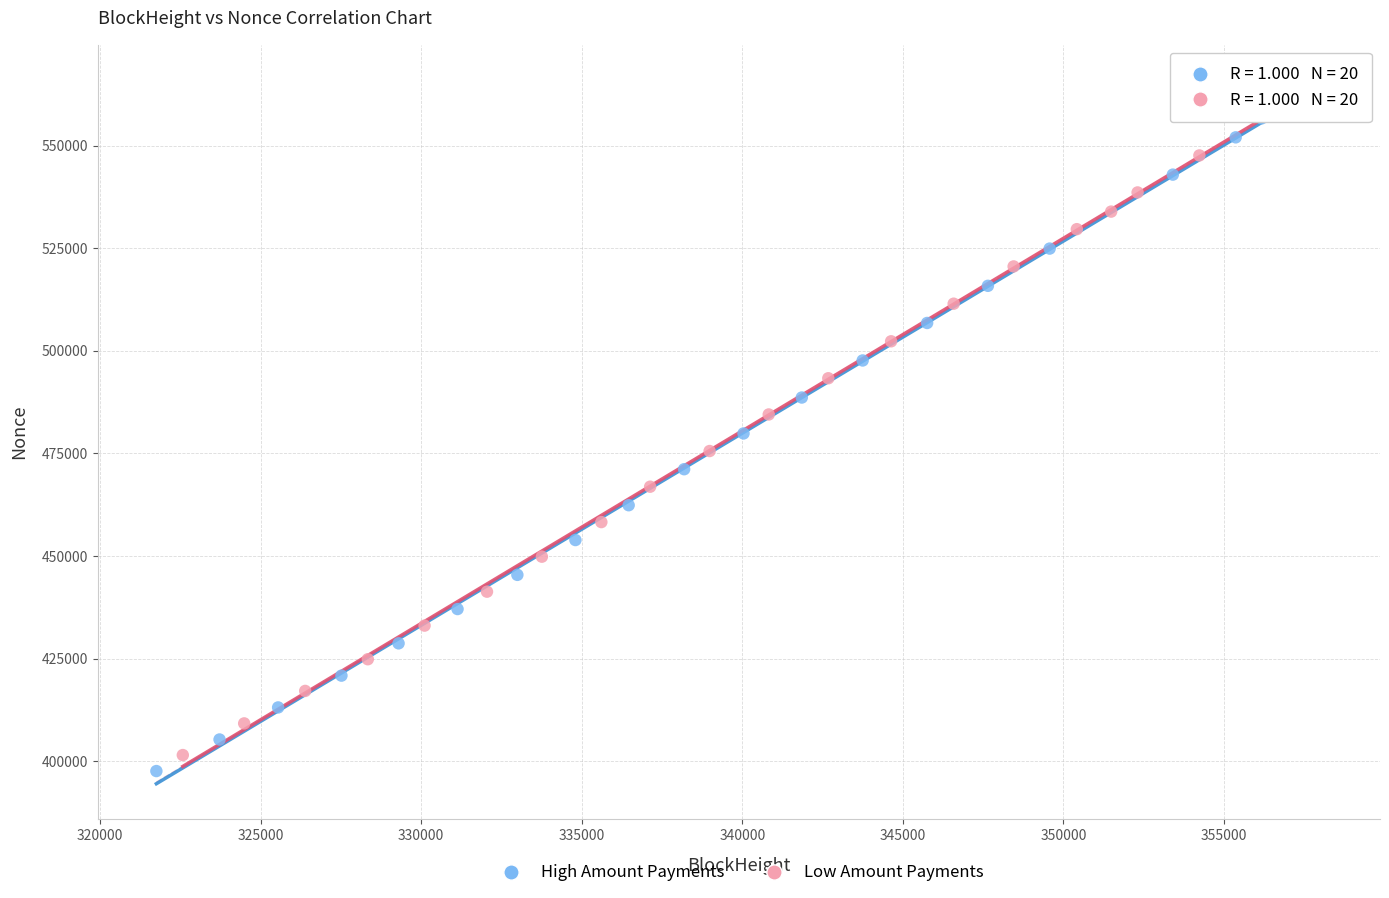

Which series reaches the maximum Y coordinate?

Low Amount Payments